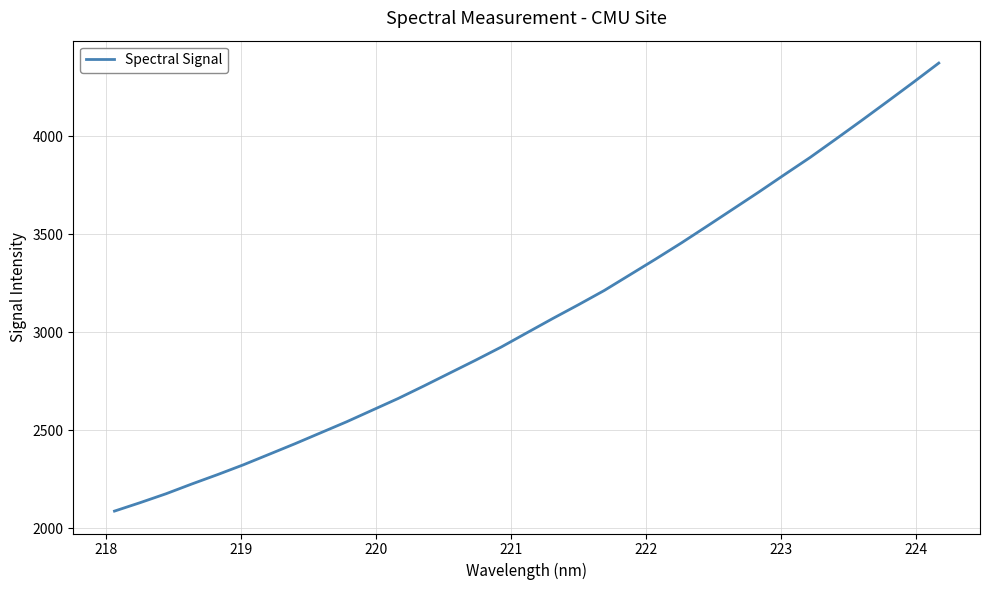

What is the difference between the maximum and minimum values?

2287.4